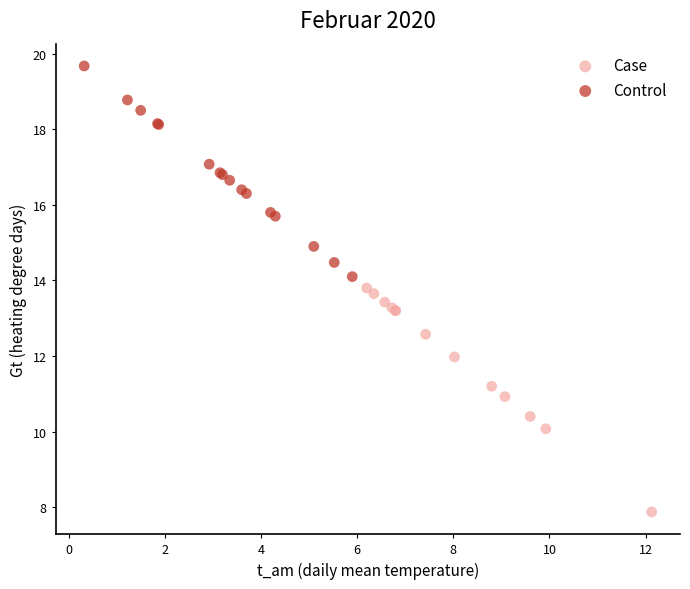

Which series has the widest spread of Y values?

Case